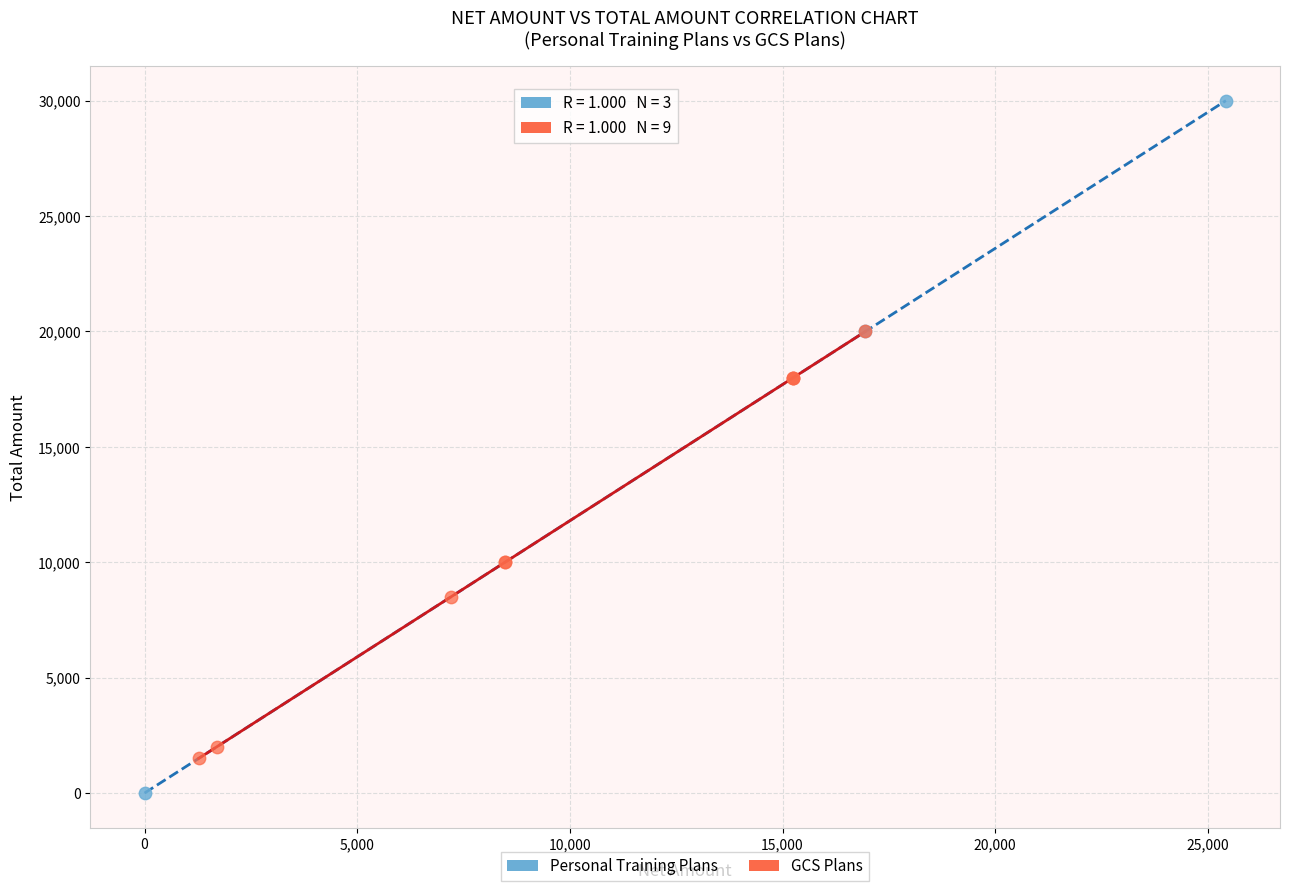

Which series has the largest Y range (max minus min)?

Personal Training Plans